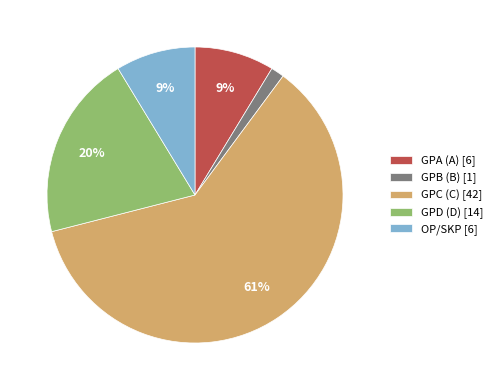

Do GPD (D) [14] and OP/SKP [6] together represent more than half of the pie?

No